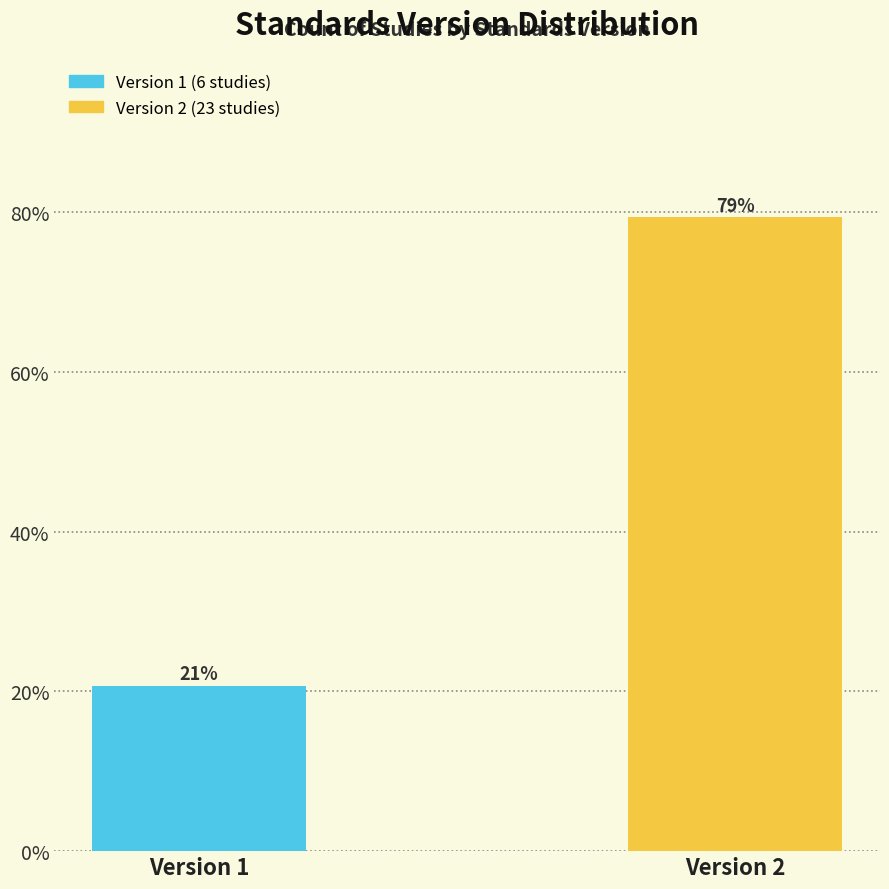

What is the value of the 2nd bar from the left?

79.3